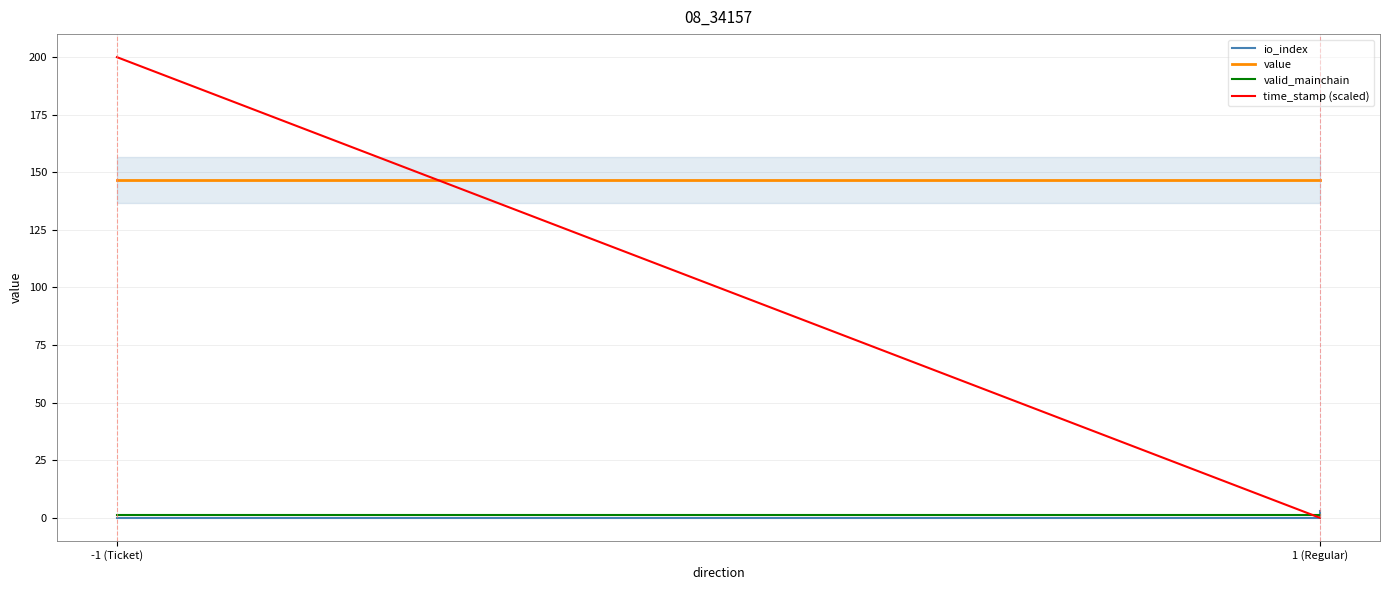

True or false: value and io_index cross at least once.

False